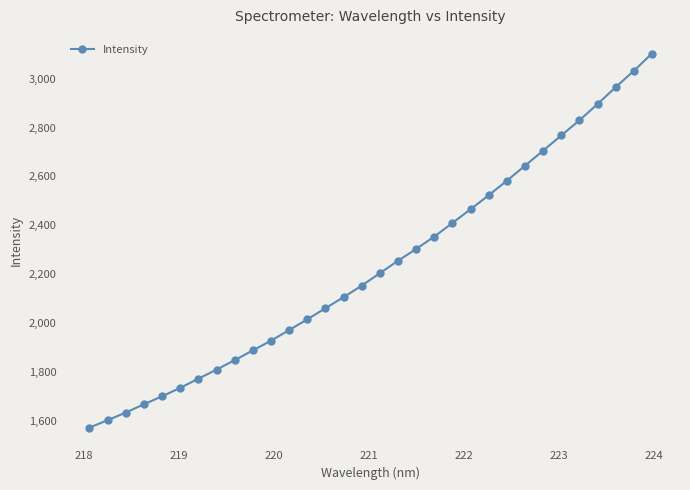

How many values are below 2204?

16